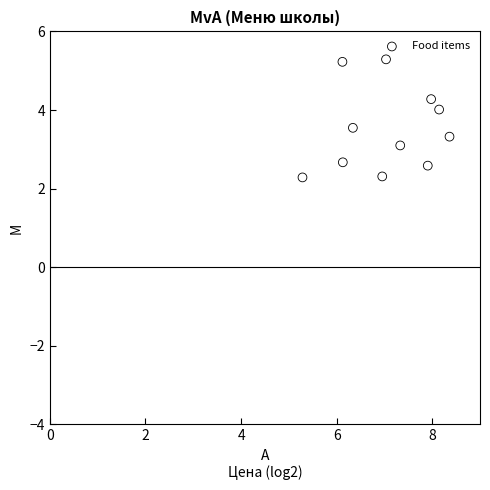

What is the range of X values (max minus min)?

3.1